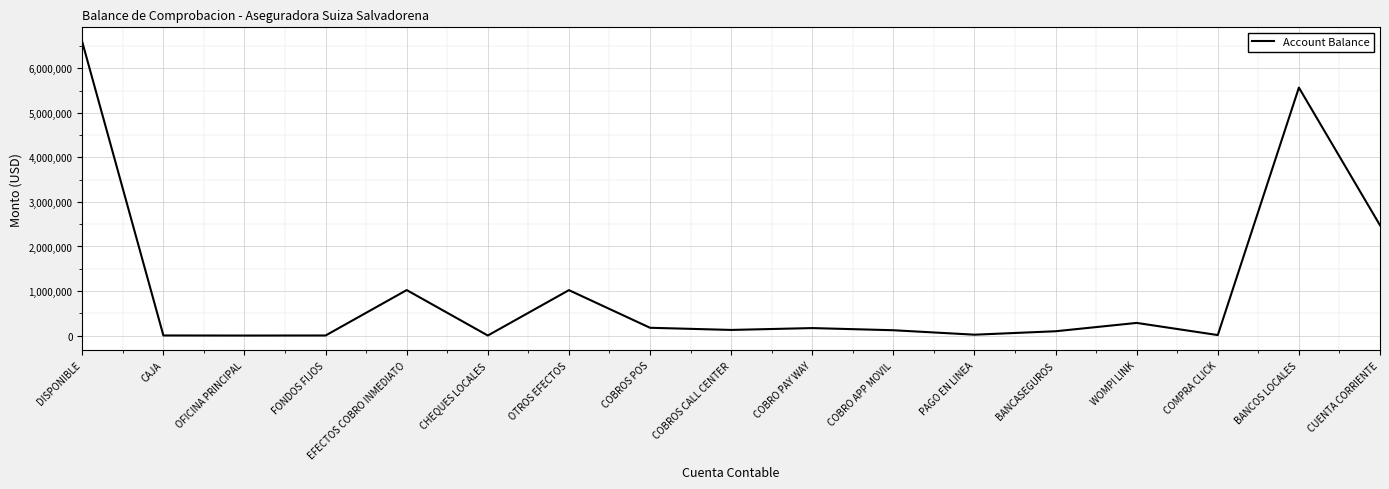

Read the value at CUENTA CORRIENTE.

2476125.5